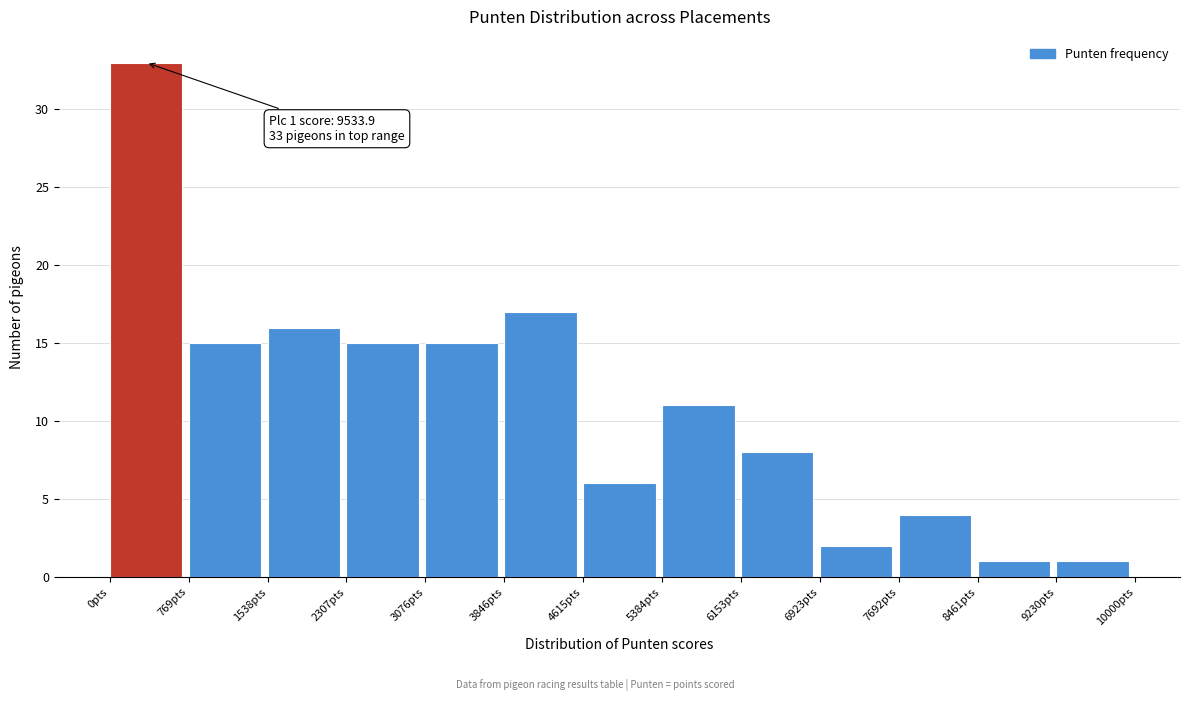

Over which range of the x-axis is the bar tallest?

0 to 800